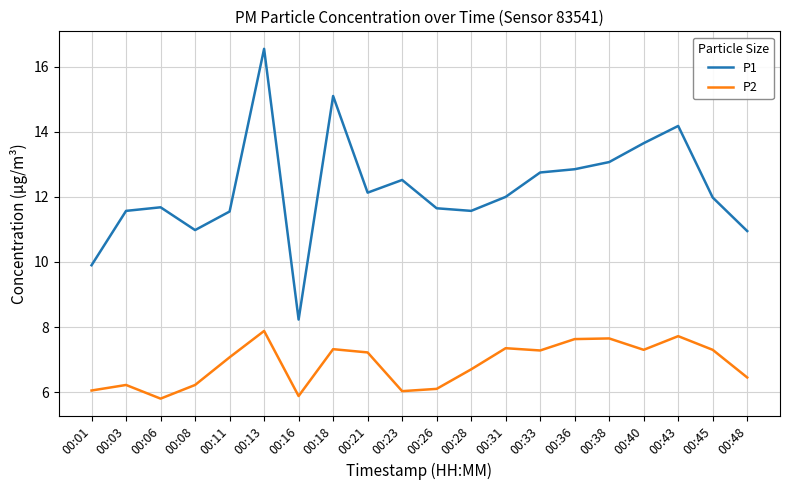

Is this an area chart (filled region under the line)?

No